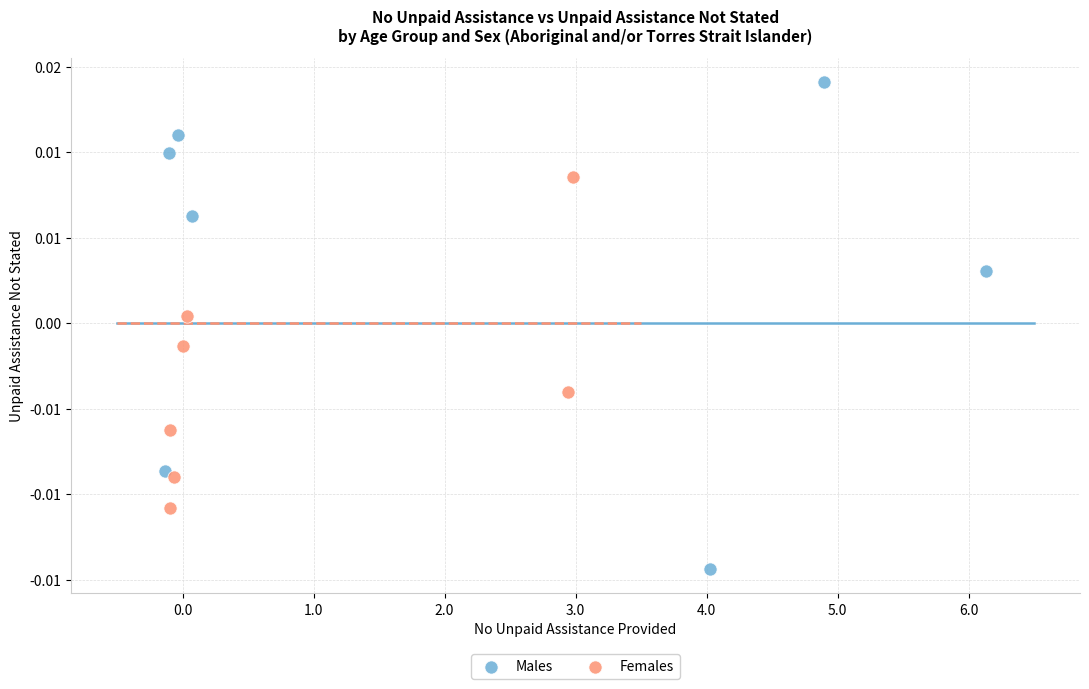

What are all the series names shown in the legend?

Males, Females